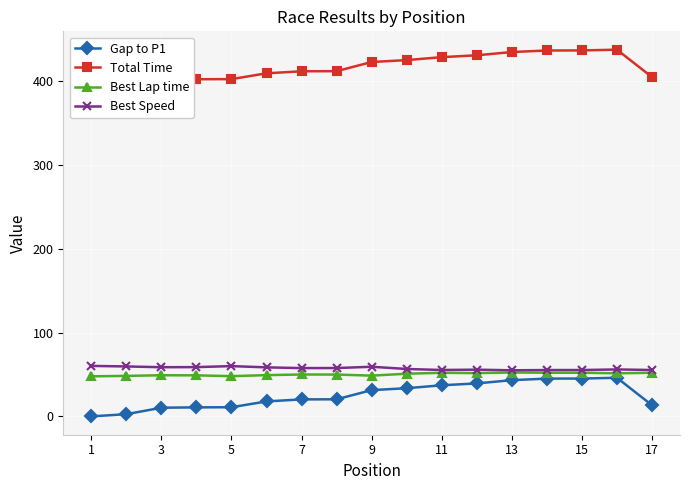

True or false: Best Speed and Gap to P1 cross at least once.

False